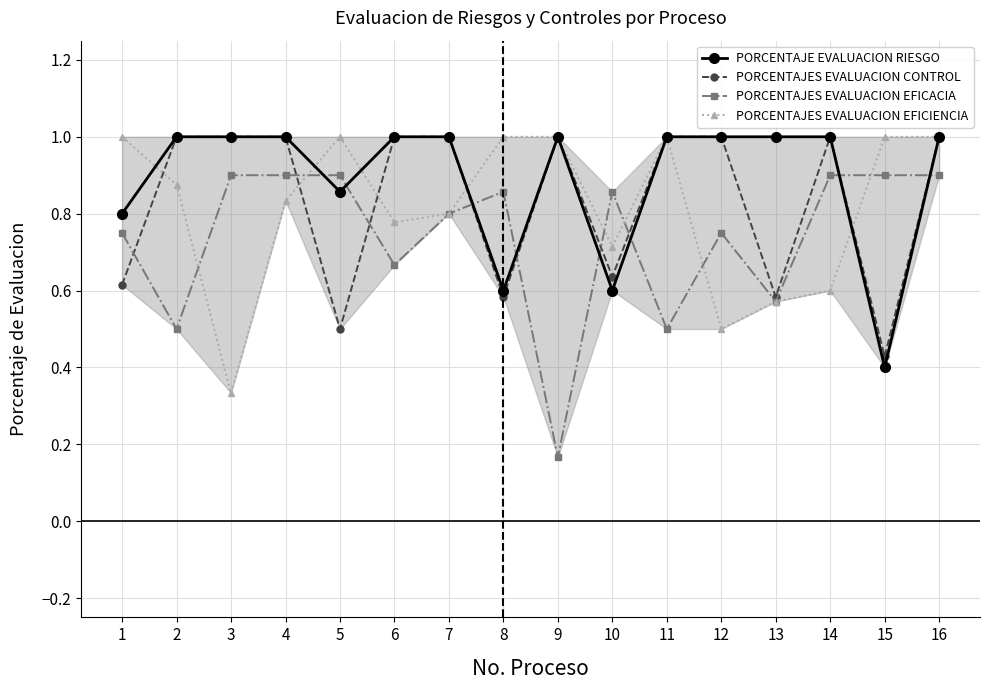

At which category is the sum across all series the highest?

16